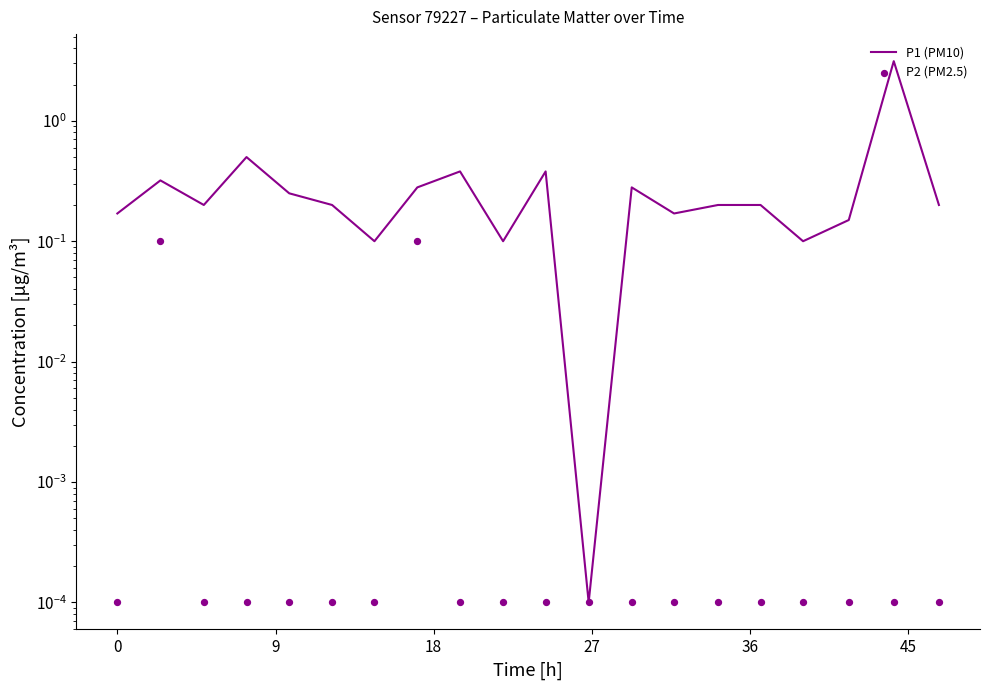

Which series reaches the minimum Y coordinate?

P1 (PM10)